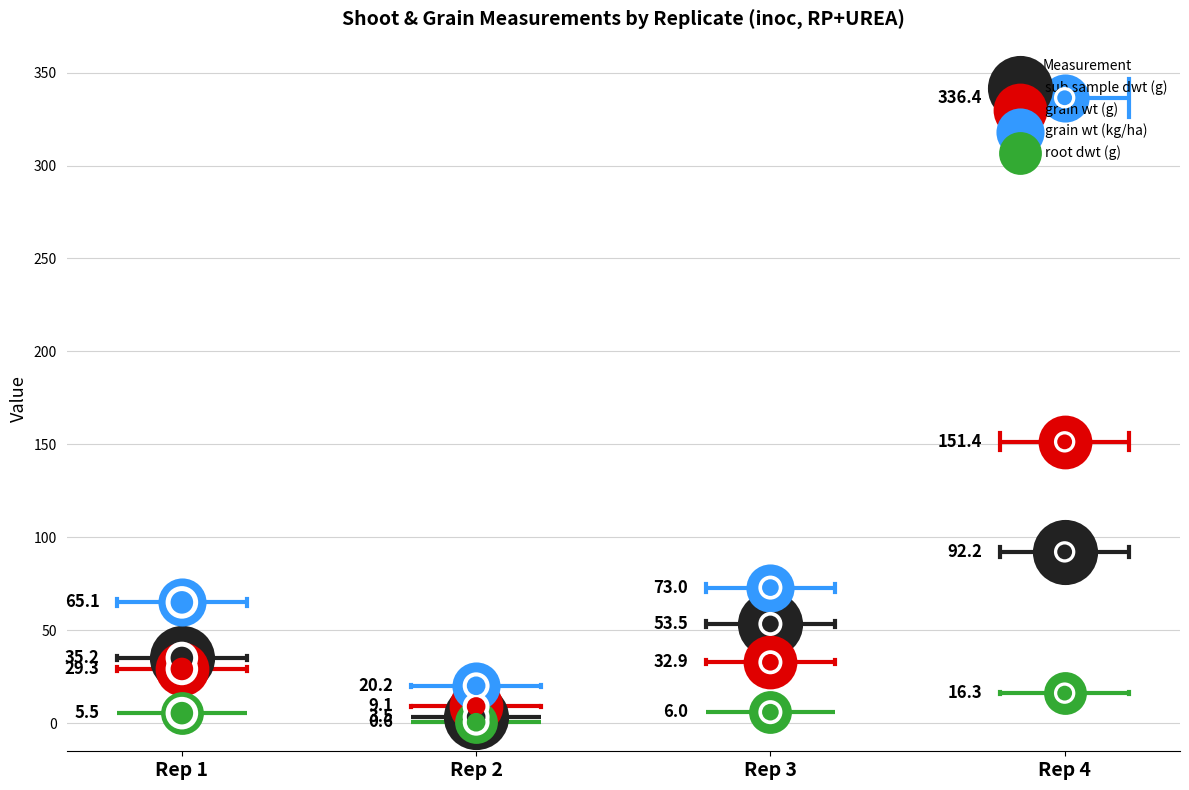

At which category is the sum across all series the highest?

Rep 4